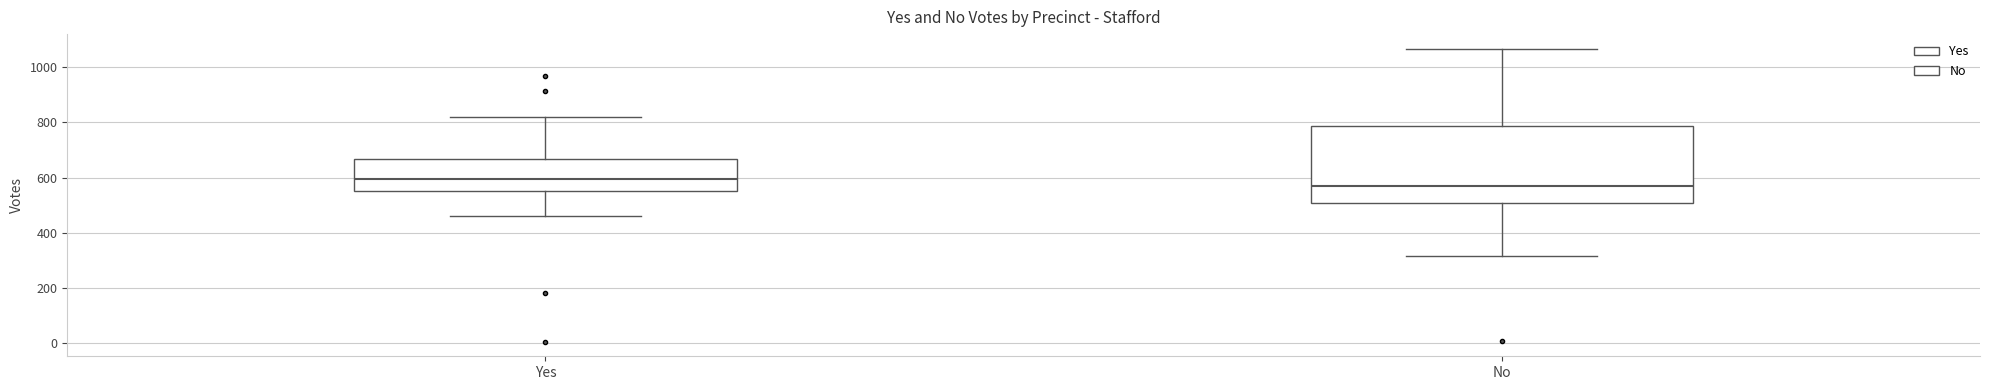

Which box is the tallest, from its lower edge to its upper edge?

No